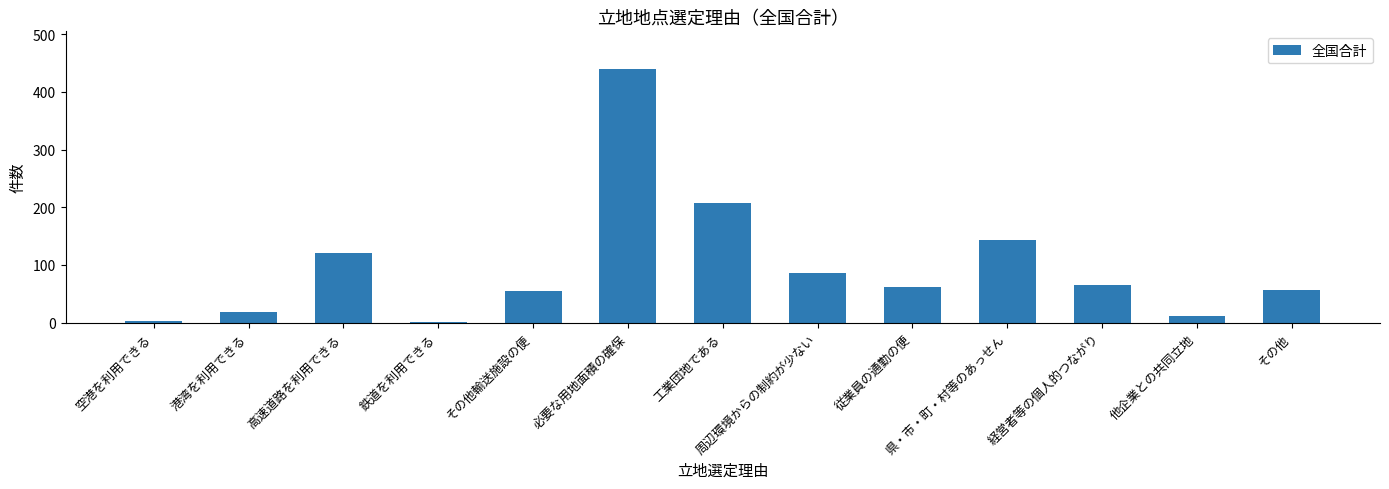

What is the sum of all values?

1265